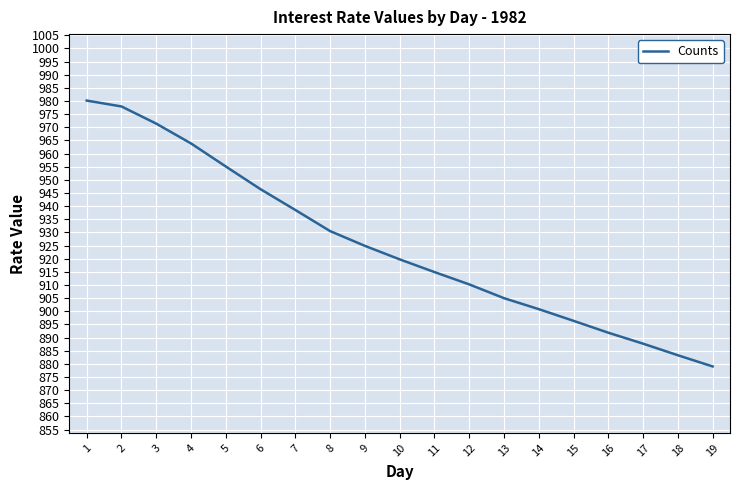

List the labels in order of value, smallest first.

19, 18, 17, 16, 15, 14, 13, 12, 11, 10, 9, 8, 7, 6, 5, 4, 3, 2, 1